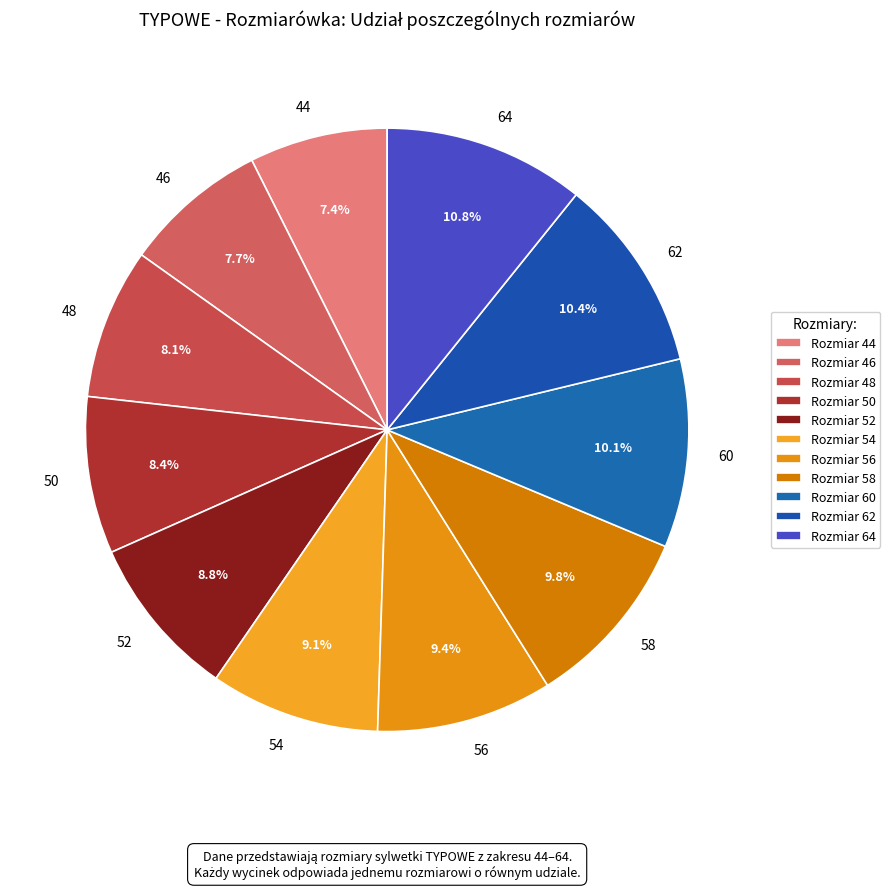

Combined, do 64 and 62 account for over 50%?

No